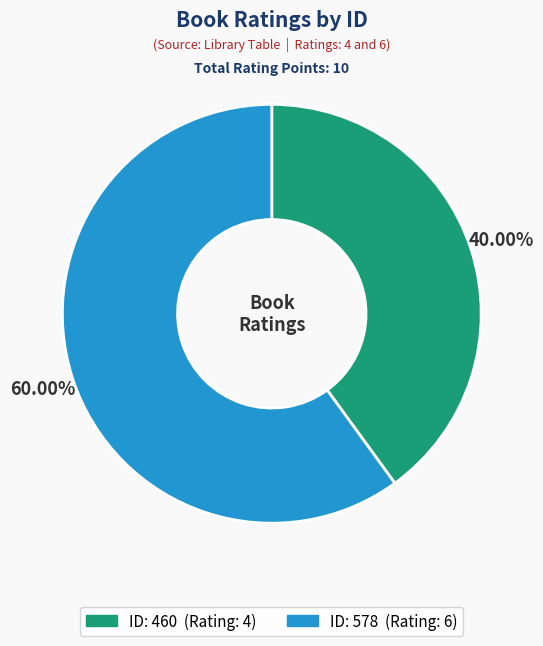

Does any single category account for the majority?

Yes